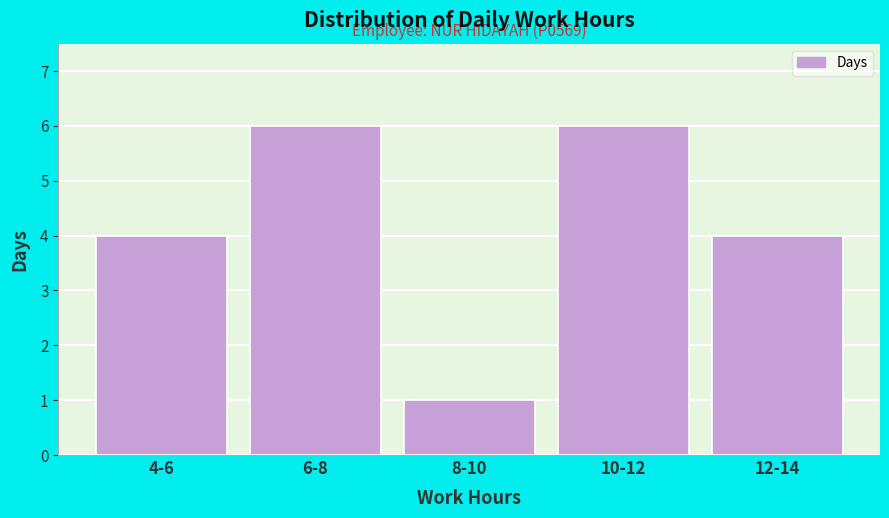

Reading left to right, transcribe all the data shown in this chart.

4	6	1	6	4